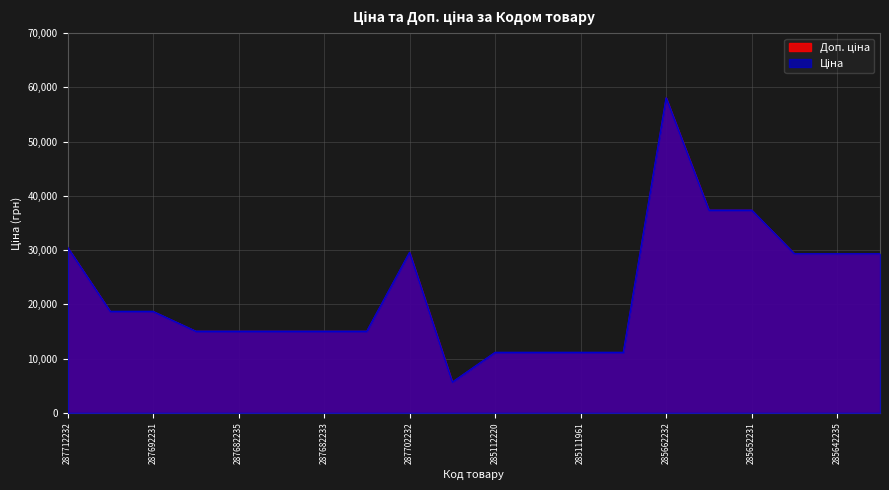

What is the average value of the Ціна series?

22159.9